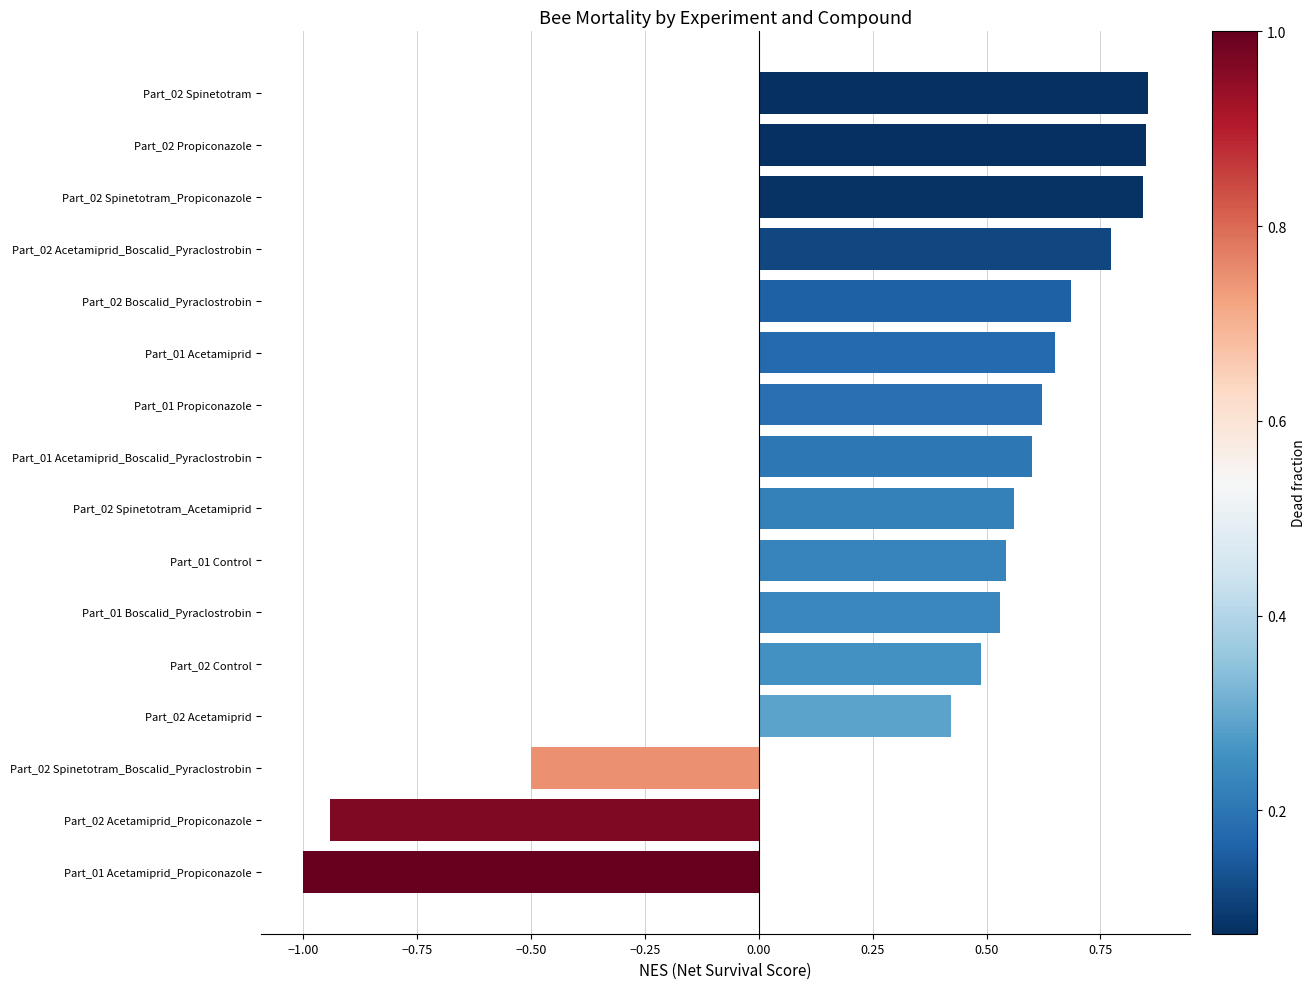

Between Part_02 Spinetotram_Boscalid_Pyraclostrobin and Part_02 Spinetotram, which is larger?

Part_02 Spinetotram